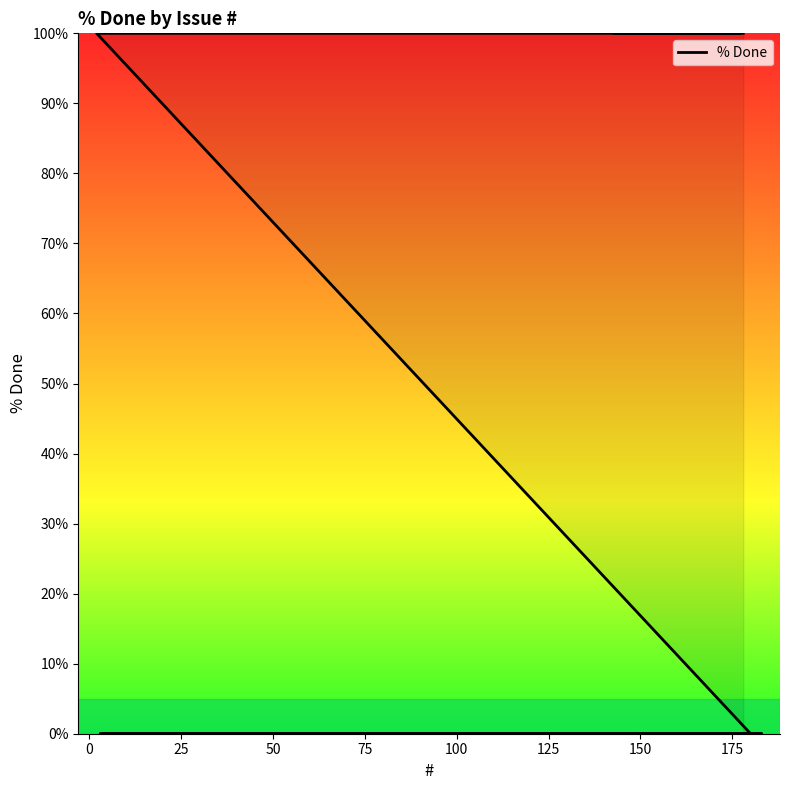

True or false: the data has more than 1 interior local peaks.

False